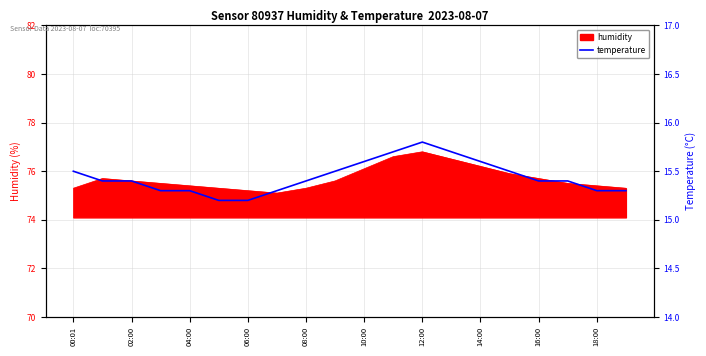

The value of humidity at 02:00 is 75.6. True or false?

True